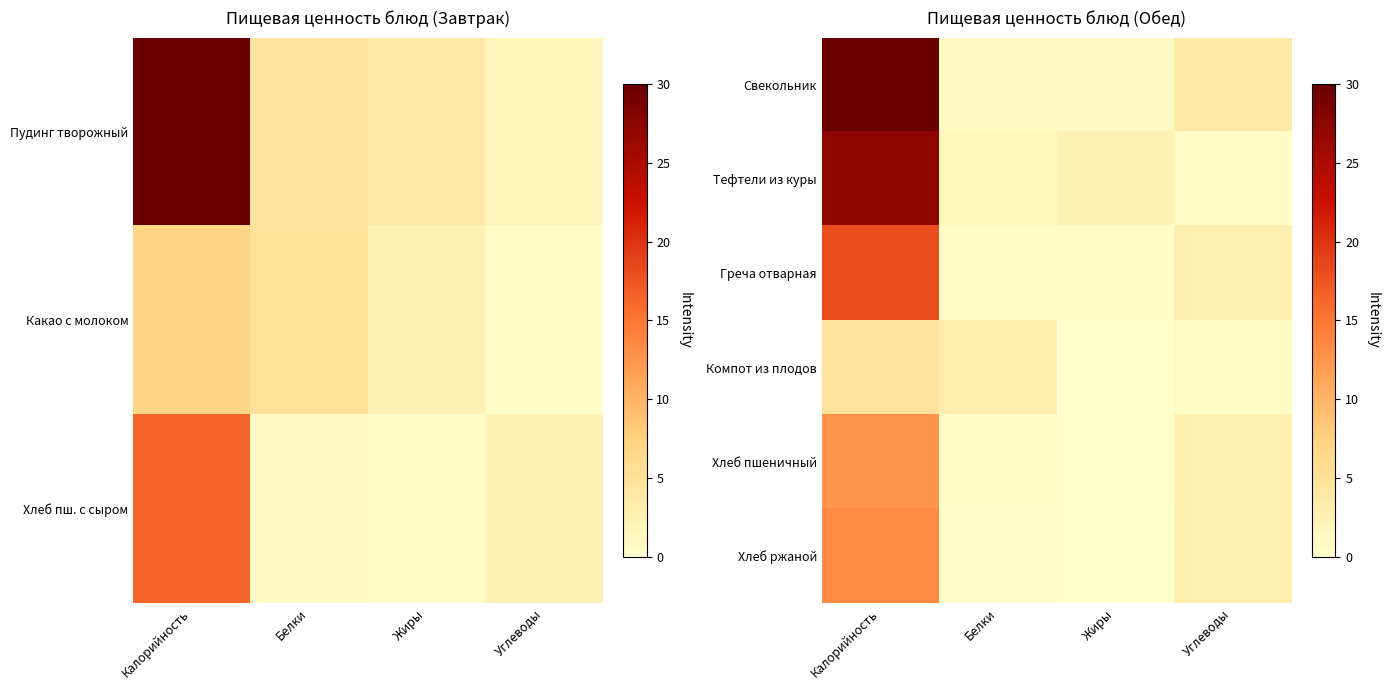

At which category is the sum across all series the highest?

Калорийность